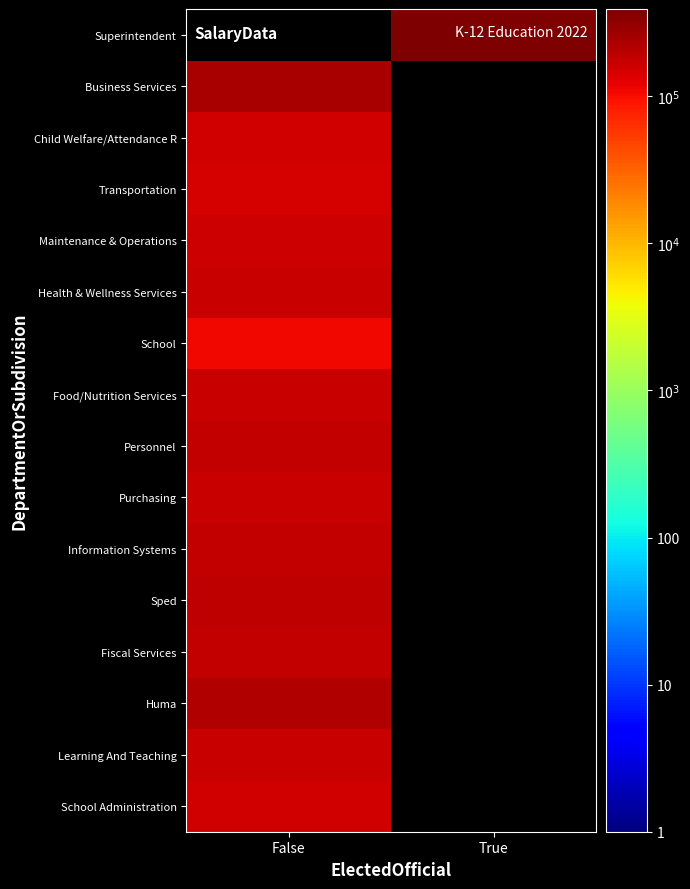

Reading left to right, extract all data points from this chart.

School Administration: False=155985	True=0
Learning And Teaching: False=175077	True=0
Huma: False=219826	True=0
Fiscal Services: False=182580	True=0
Sped: False=186525	True=0
Information Systems: False=175411	True=0
Purchasing: False=175329	True=0
Personnel: False=180040	True=0
Food/Nutrition Services: False=169419	True=0
School: False=111022	True=0
Health & Wellness Services: False=169790	True=0
Maintenance & Operations: False=160897	True=0
Transportation: False=148129	True=0
Child Welfare/Attendance R: False=154738	True=0
Business Services: False=237743	True=0
Superintendent: False=0	True=392144